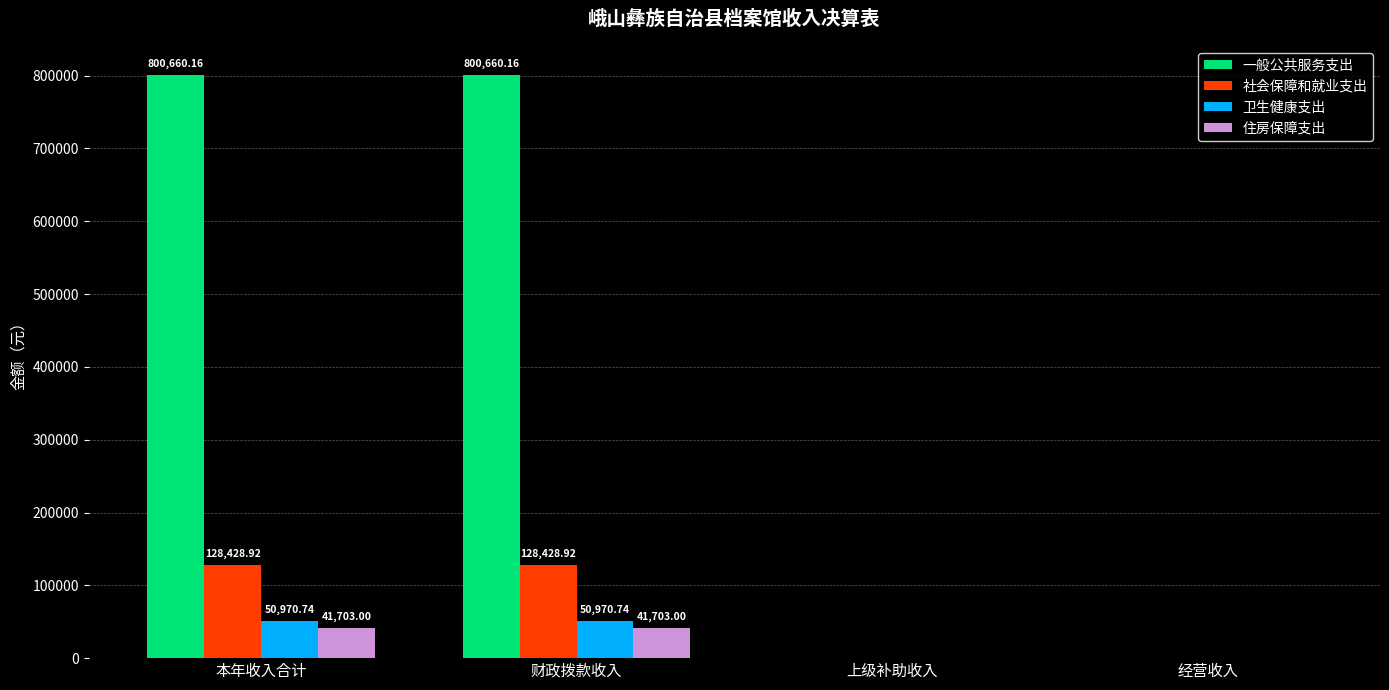

Between 本年收入合计 and 经营收入, which series saw the biggest shift?

一般公共服务支出